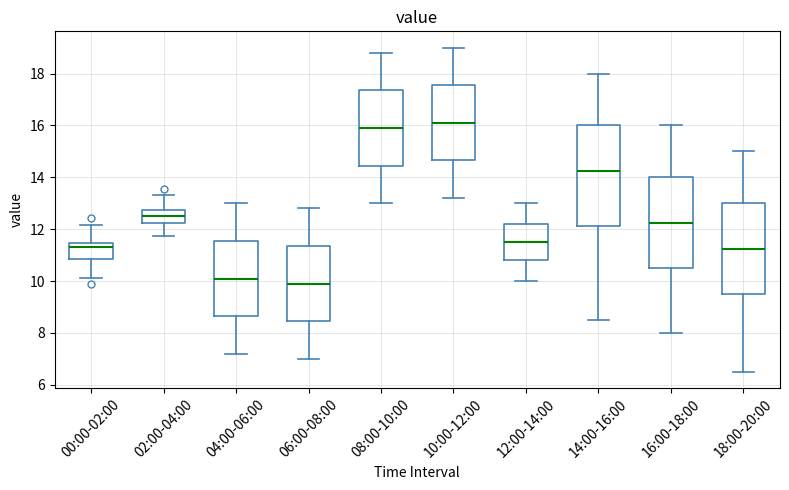

Which box is the tallest, from its lower edge to its upper edge?

14:00-16:00